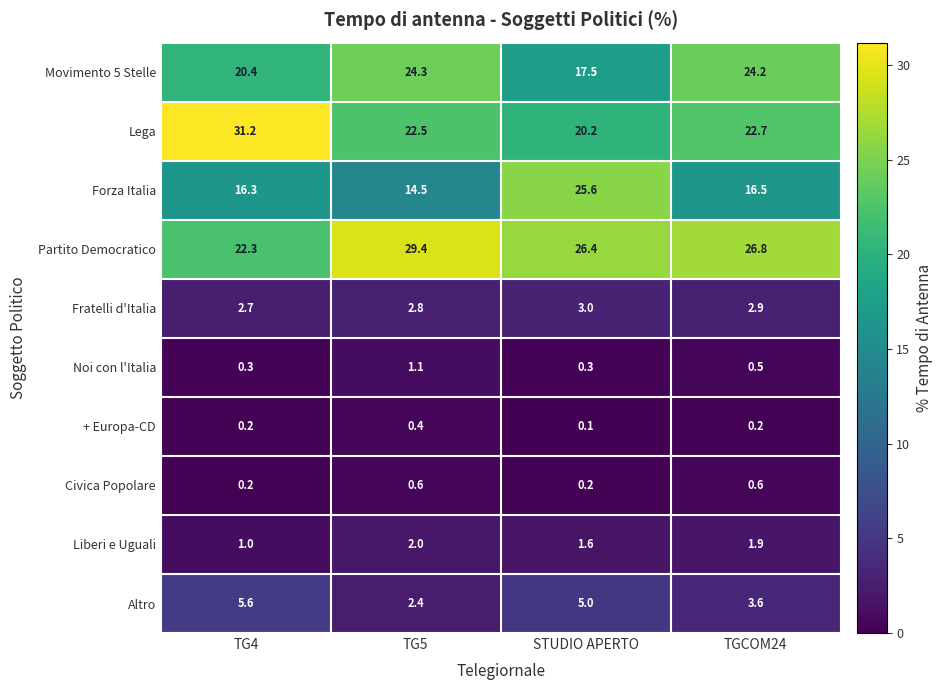

What is the maximum value for Altro?

5.6